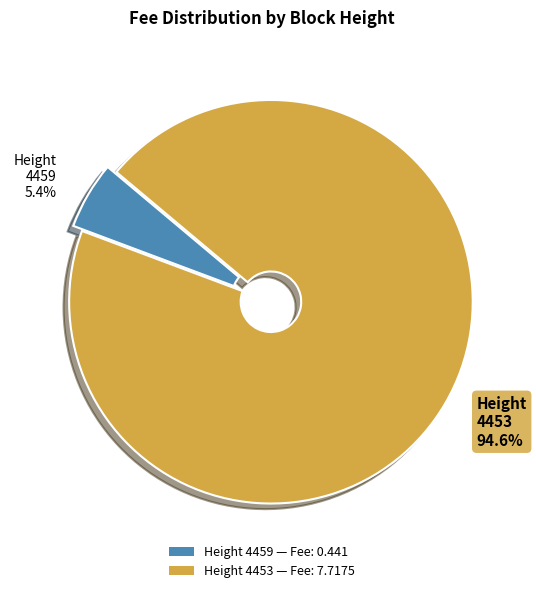

Combined, do Height 4459 5.4% and Height 4453 94.6% account for over 50%?

Yes